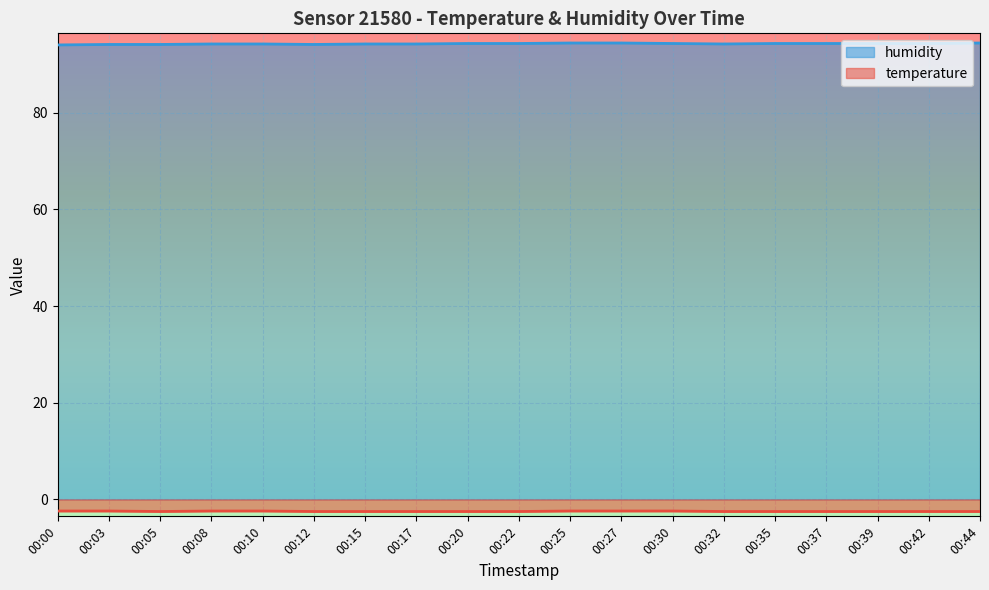

Reading left to right, extract all data points from this chart.

temperature: 00:00=-2.4	00:03=-2.4	00:05=-2.5	00:08=-2.4	00:10=-2.4	00:12=-2.5	00:15=-2.5	00:17=-2.5	00:20=-2.5	00:22=-2.5	00:25=-2.4	00:27=-2.4	00:30=-2.4	00:32=-2.5	00:35=-2.5	00:37=-2.5	00:39=-2.5	00:42=-2.5	00:44=-2.5
humidity: 00:00=94.0	00:03=94.1	00:05=94.1	00:08=94.2	00:10=94.2	00:12=94.1	00:15=94.2	00:17=94.2	00:20=94.3	00:22=94.3	00:25=94.4	00:27=94.4	00:30=94.3	00:32=94.2	00:35=94.3	00:37=94.3	00:39=94.3	00:42=94.3	00:44=94.4